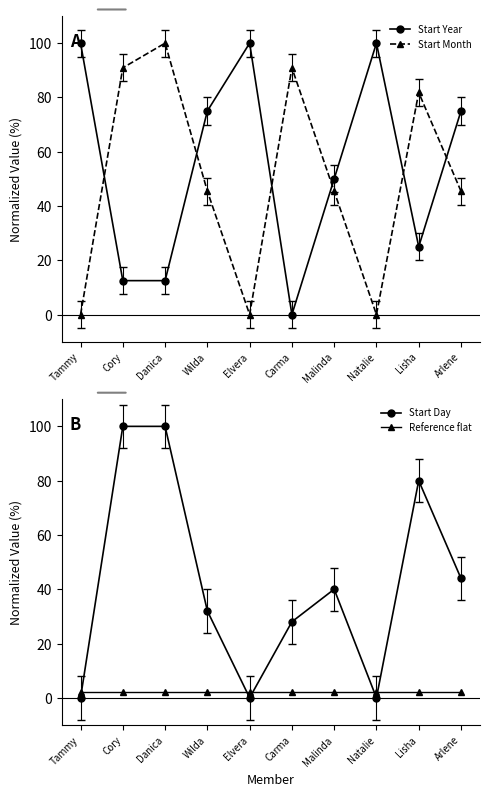

Rank the categories by Reference flat value from highest to lowest.

Tammy, Cory, Danica, Wilda, Elvera, Carma, Malinda, Natalie, Lisha, Arlene